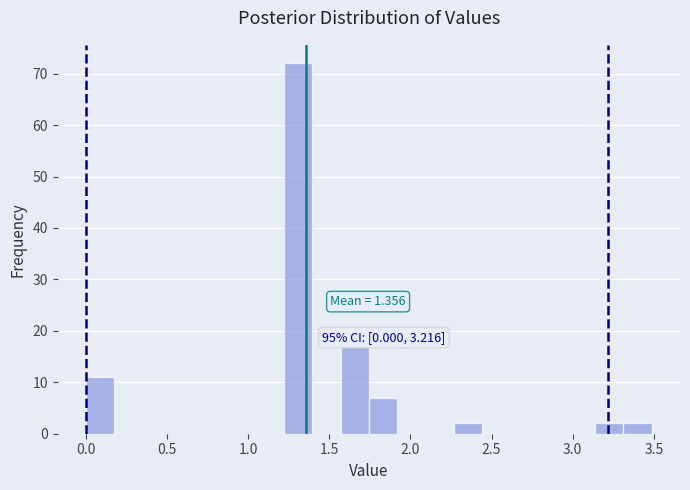

Read against the x-axis, roughly where is the centre of the tallest bar?

1.30